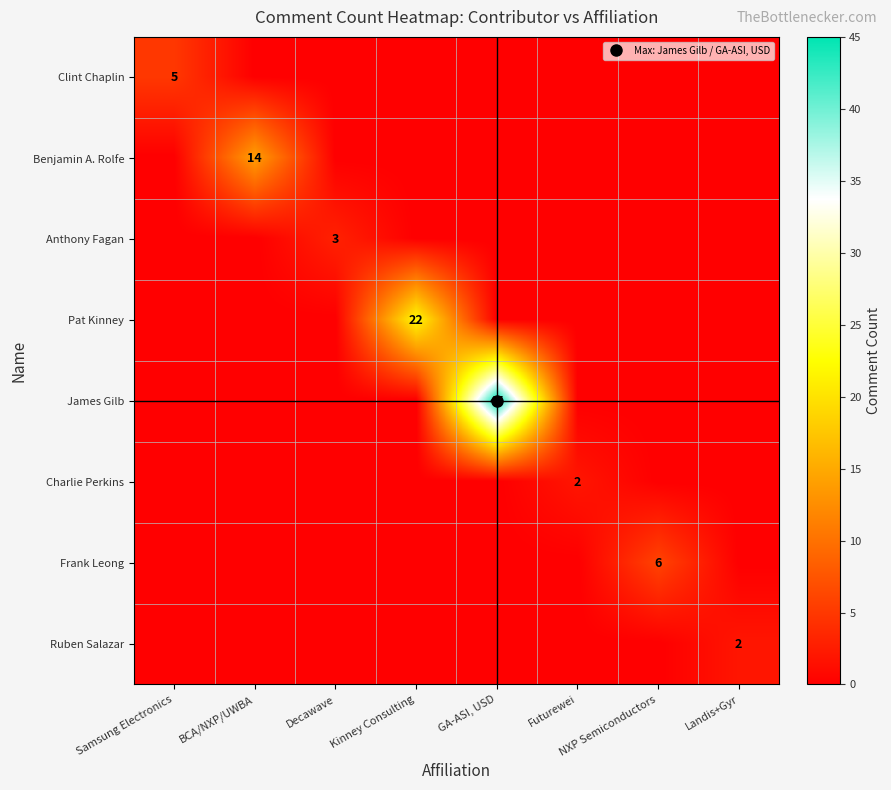

What is the difference between the highest and lowest values at NXP Semiconductors?

6